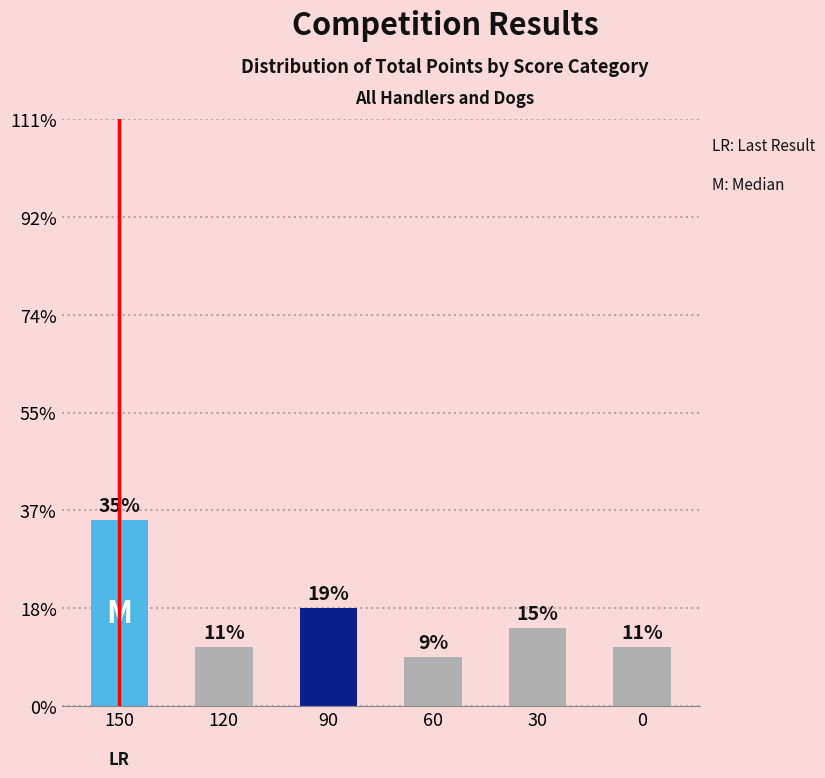

Does the chart contain any negative values?

No